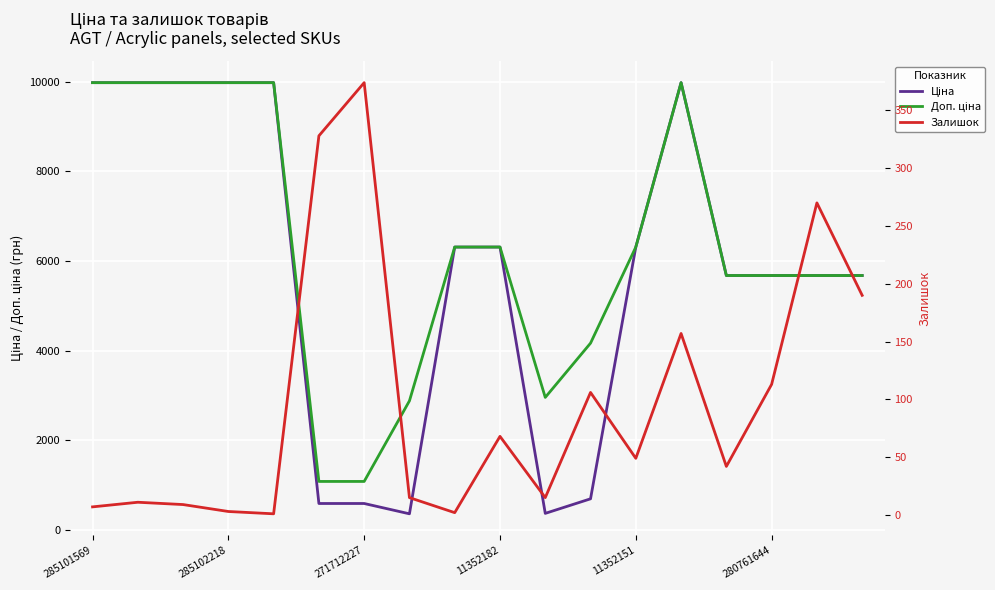

What is the lowest value of the Ціна series?

359.9